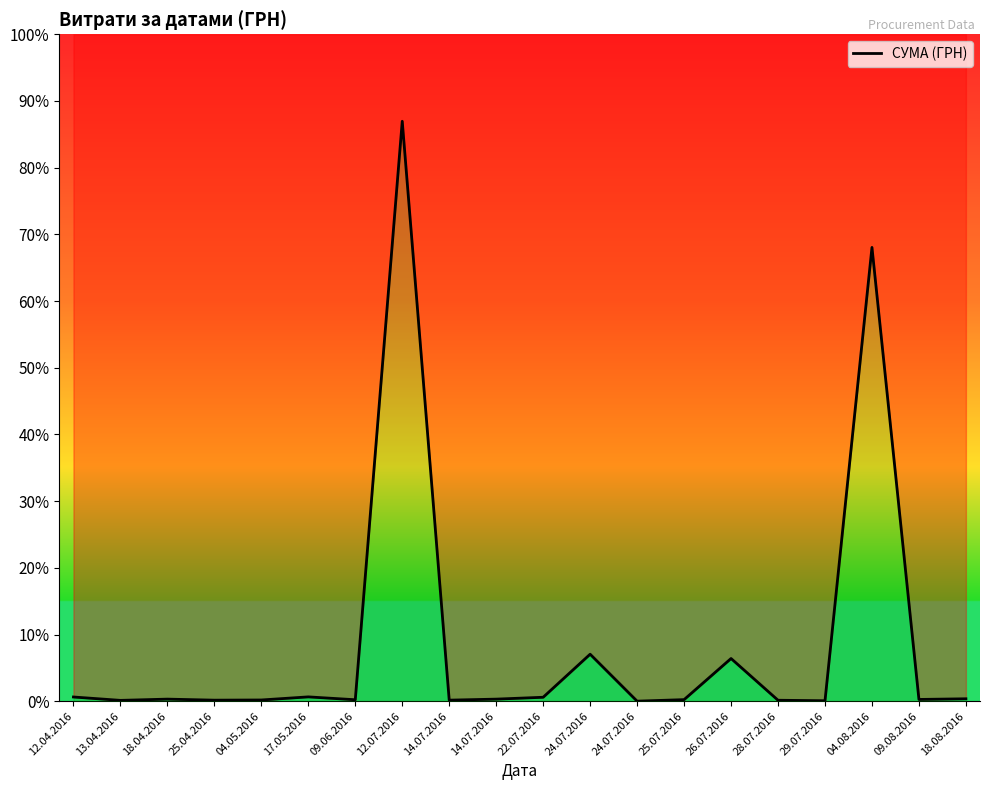

What is the change in value from 24.07.2016 to 25.07.2016?

-9208.9